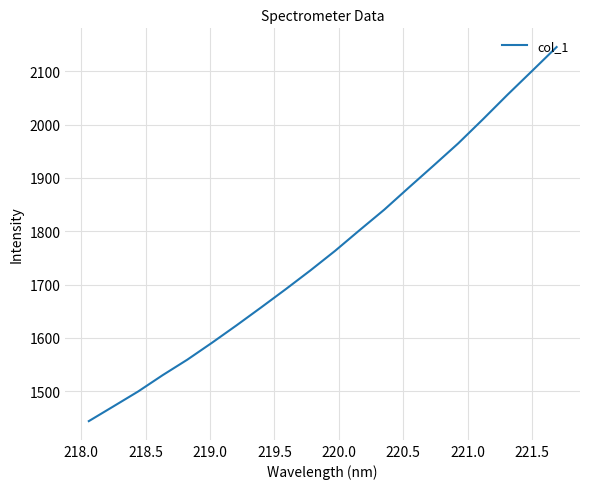

How many distinct data groups are displayed?

1